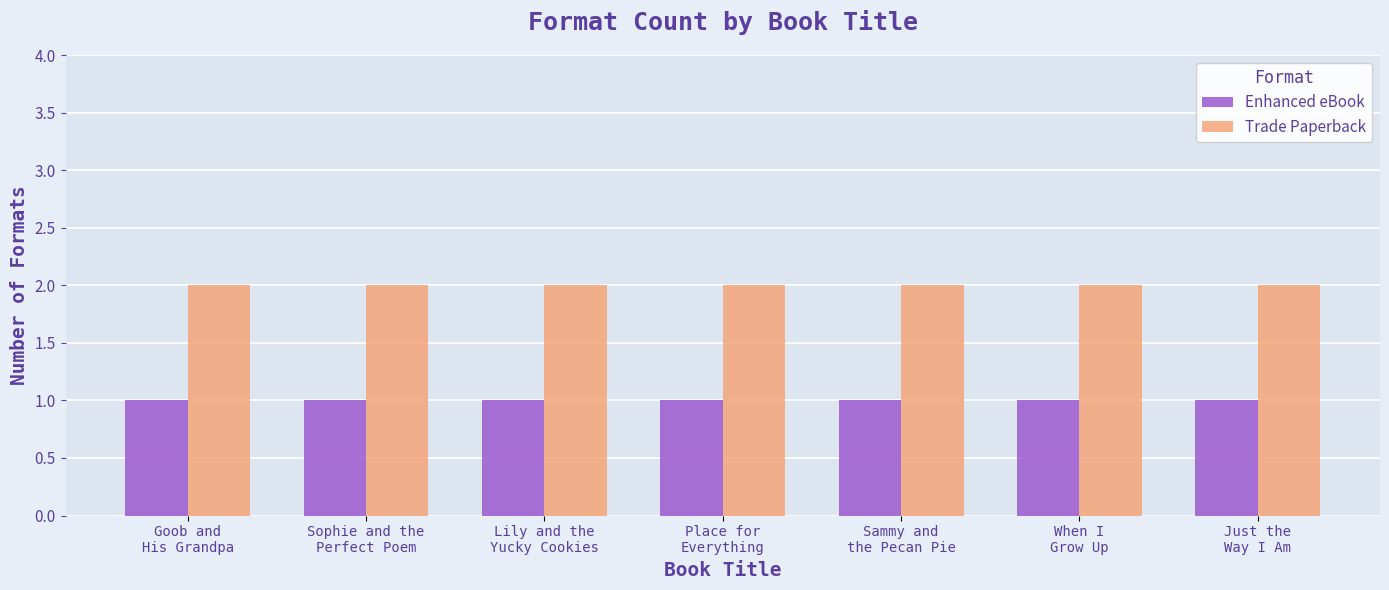

What is the label of the 3rd bar from the left?

Lily and the
Yucky Cookies